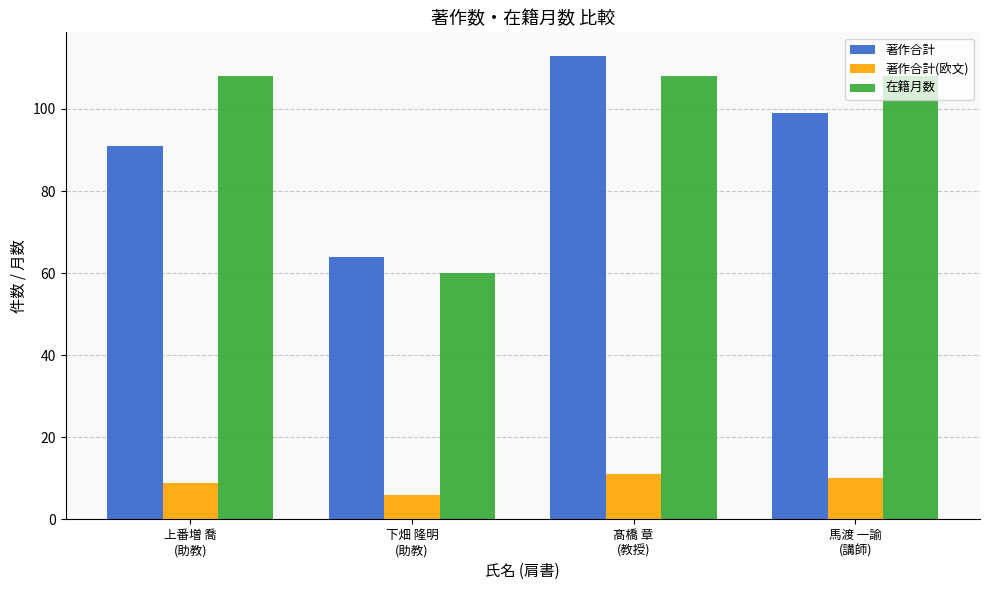

List the series in order of their peak value, highest first.

著作合計, 在籍月数, 著作合計(欧文)